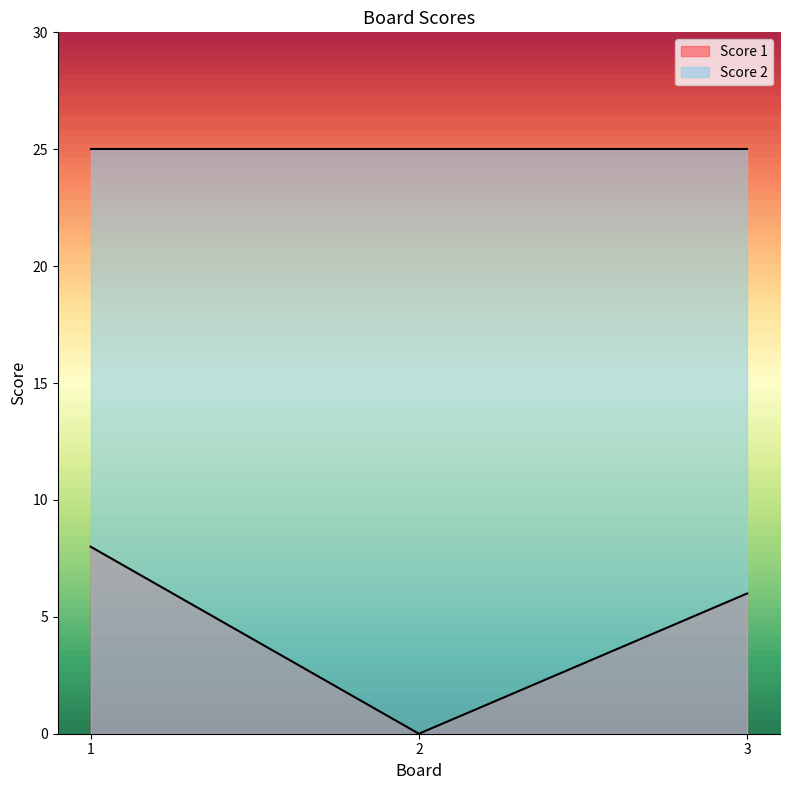

Which label corresponds to the smallest value in the chart?

2